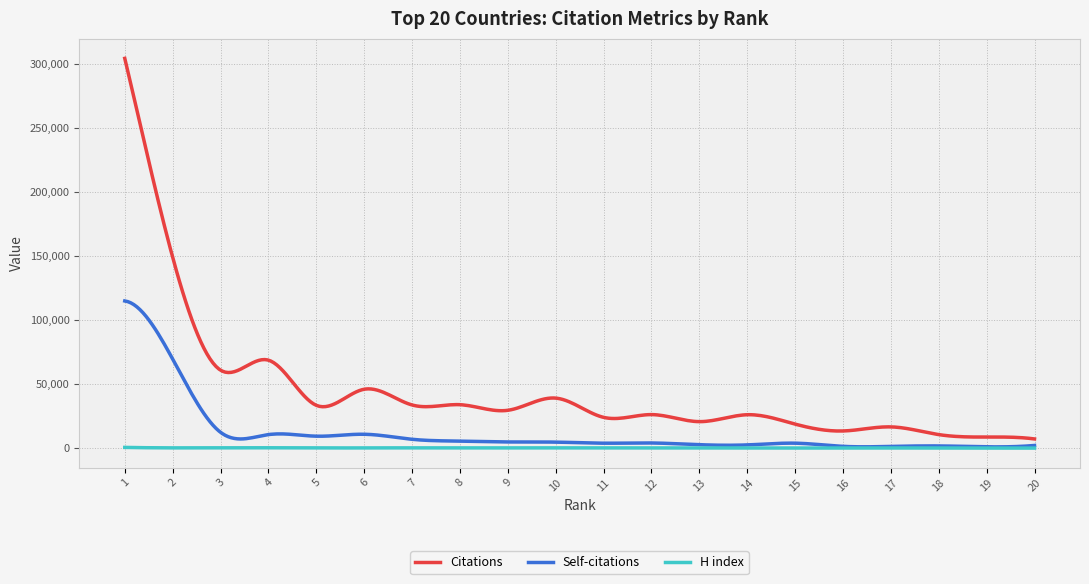

True or false: H index and Citations intersect in this chart.

False